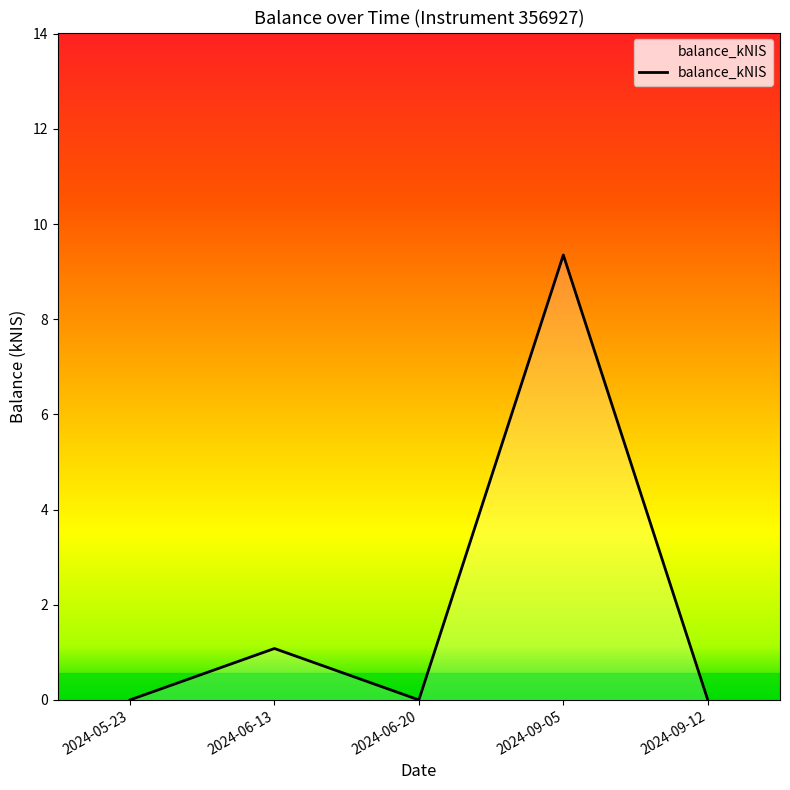

How many lines are shown in the chart?

1